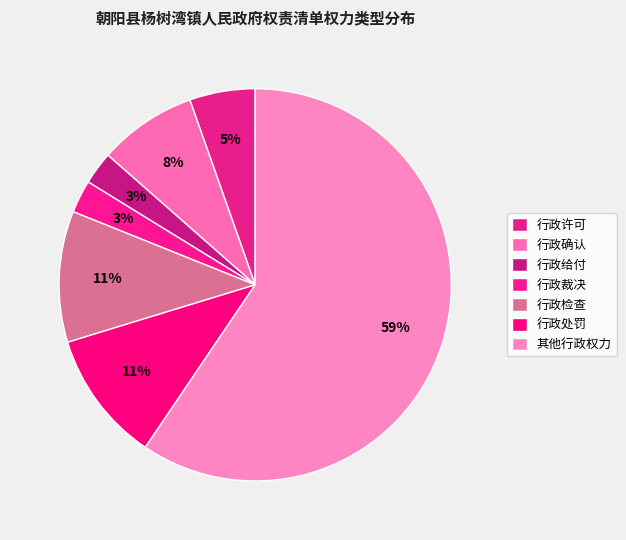

How many slices are in this pie chart?

7